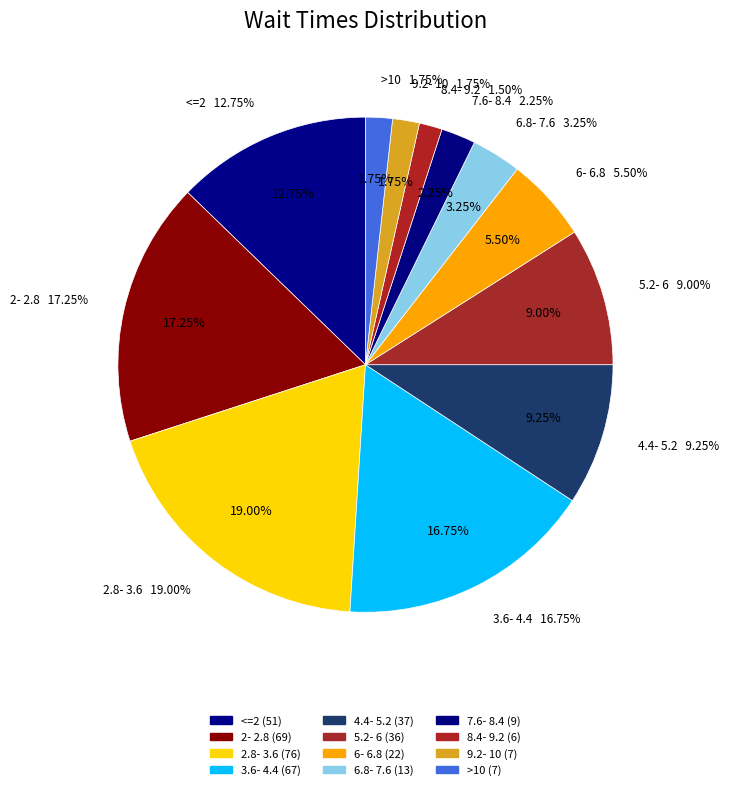

To the nearest percent, what is the average slice percentage?

8%